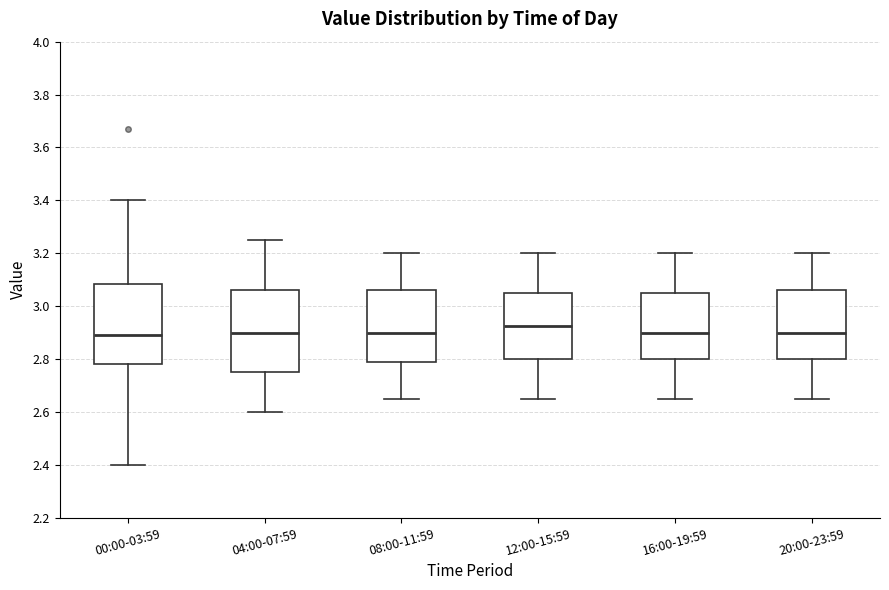

Where is the lower edge of the box for 12:00-15:59 on the y-axis? The values are not printed on the chart, so give them approximately, as read against the axis.

2.80